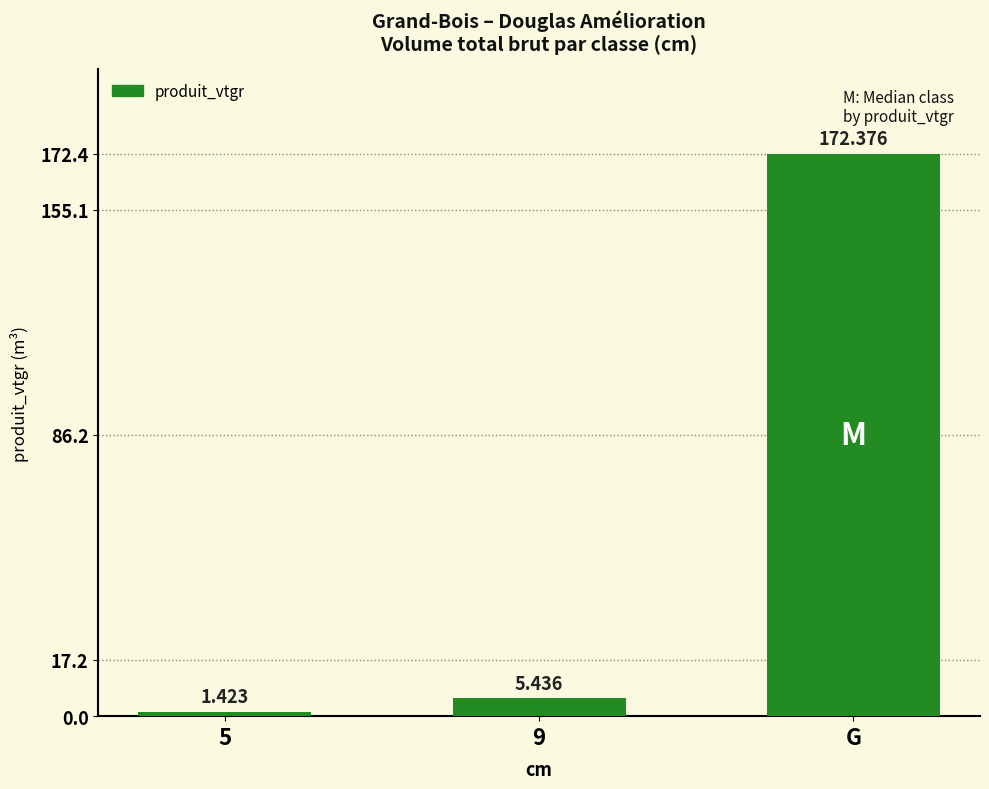

What is the difference between the values at 9 and G?

166.9